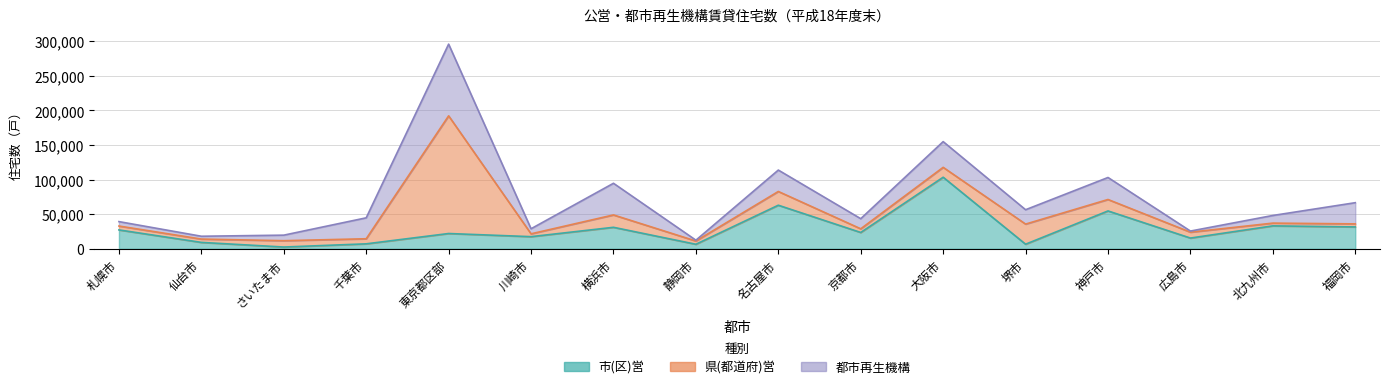

Between which two adjacent categories do 県(都道府)営 and 都市再生機構 first intersect?

札幌市 and 仙台市